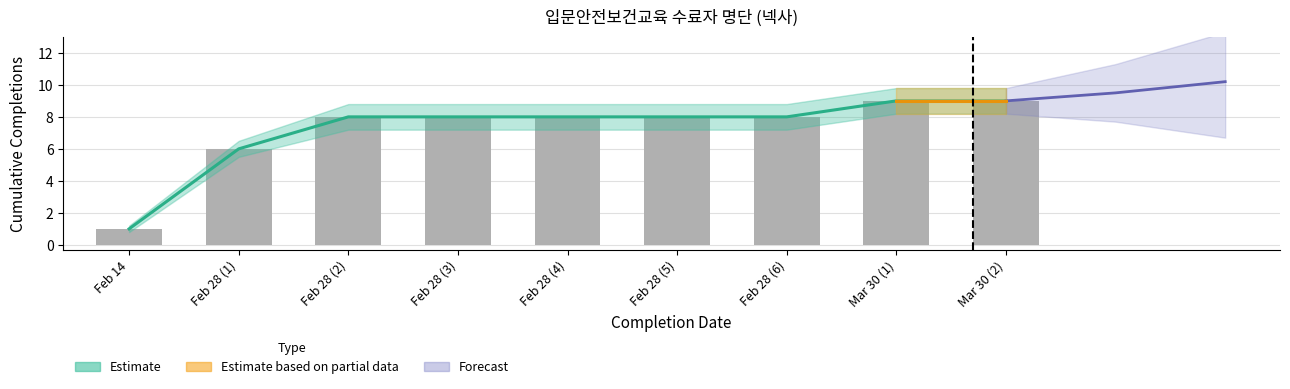

What is the label of the 3rd bar from the left?

Feb 28 (2)